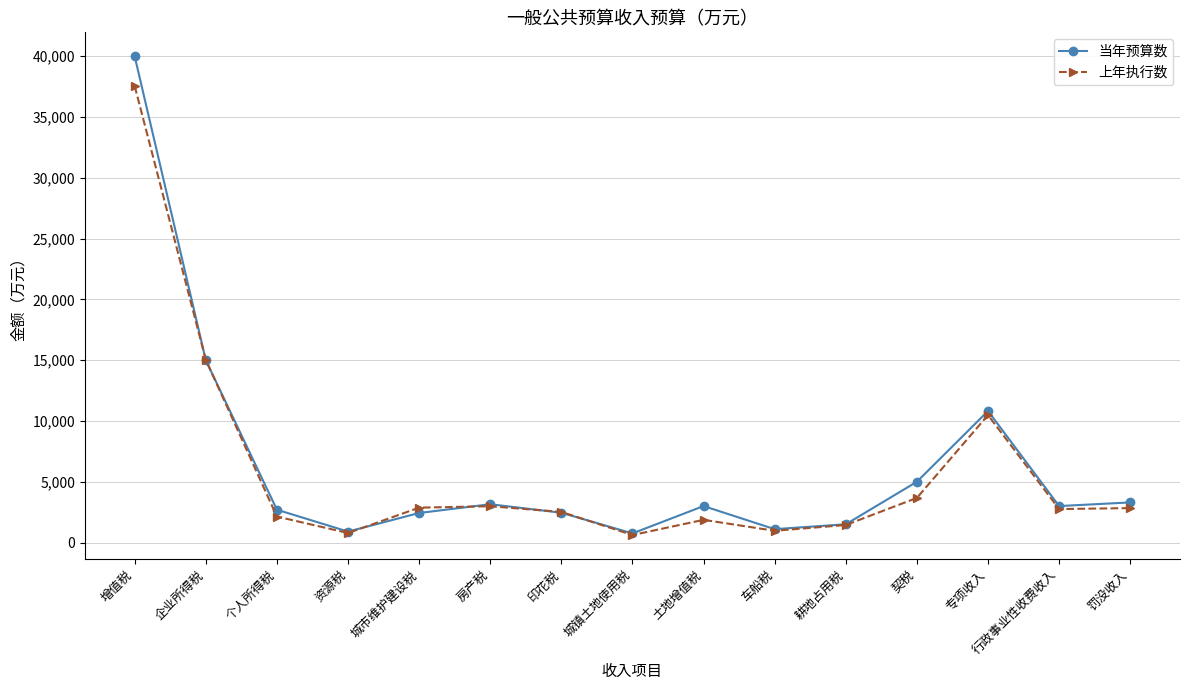

True or false: 上年执行数 has more than 2 interior local peaks.

True